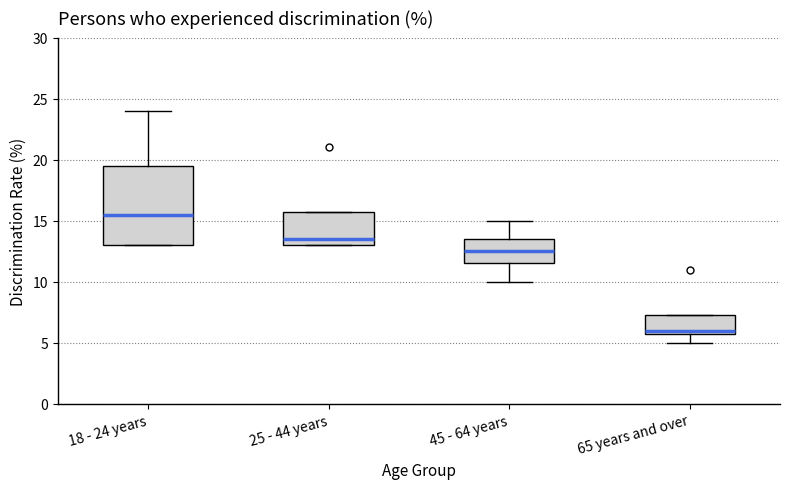

Which box has the highest median line?

18 - 24 years